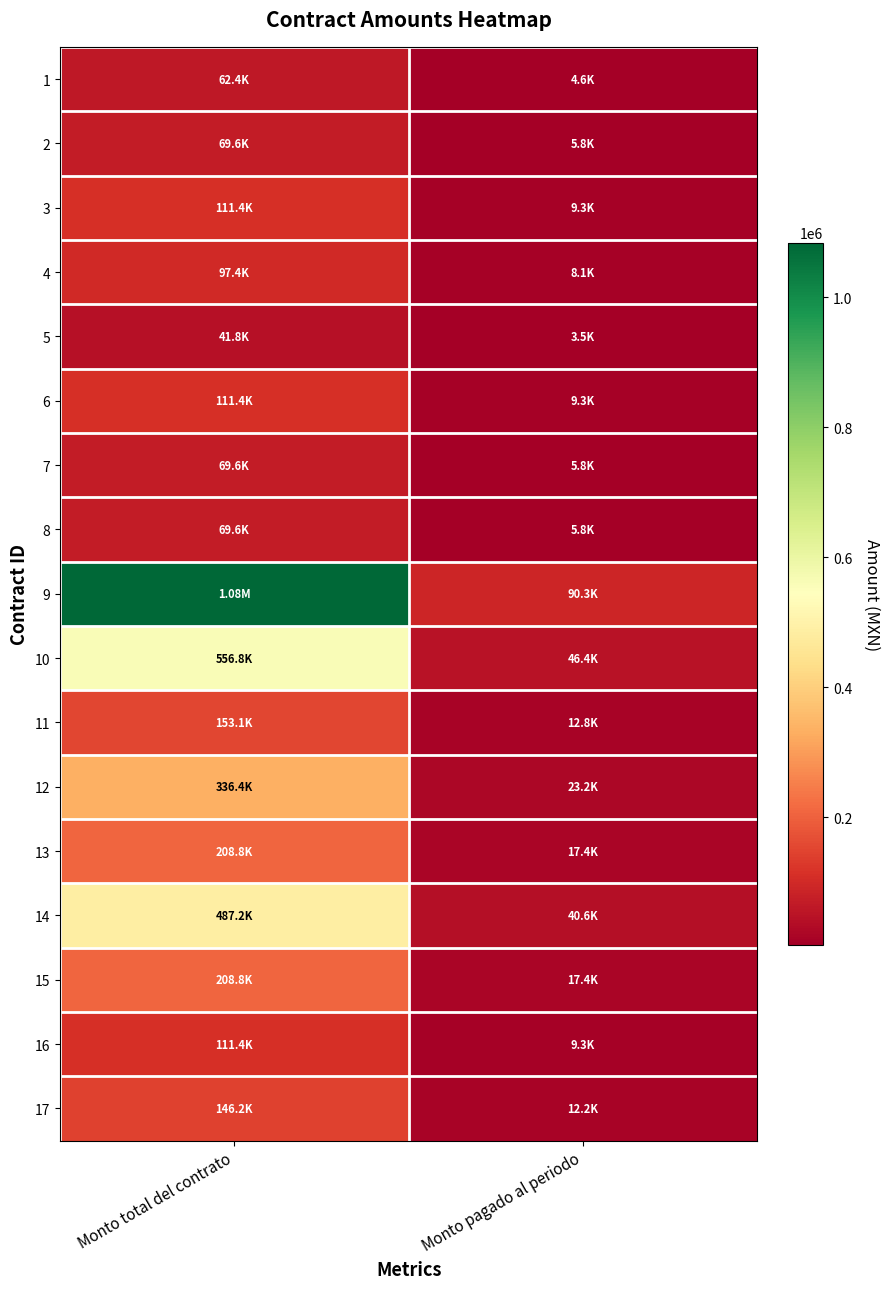

What is the spread (max minus min) of values at Monto pagado al periodo?

86865.1